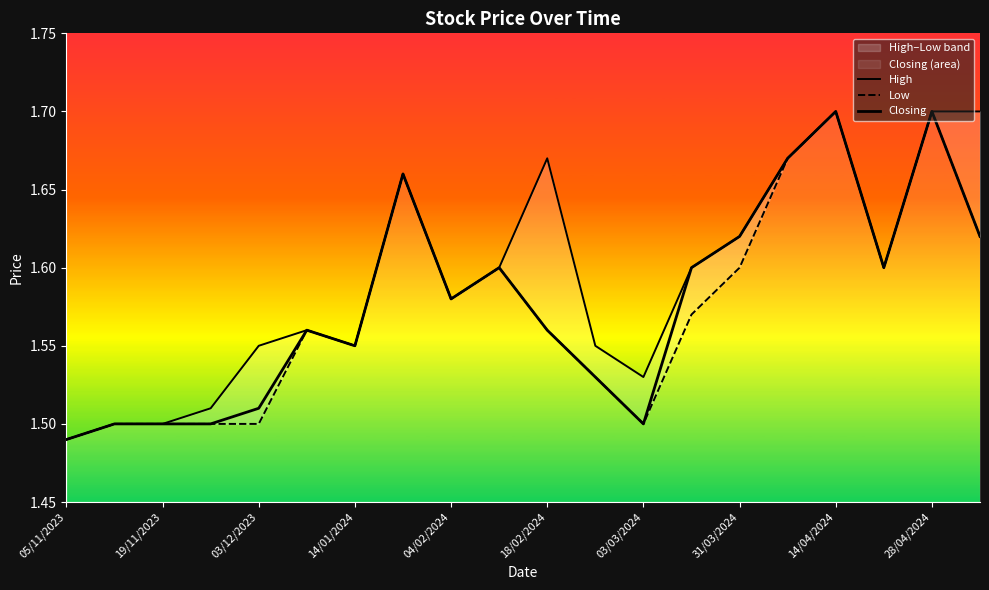

Is the value of High at 05/11/2023 greater than the value of Low at 18/02/2024?

No